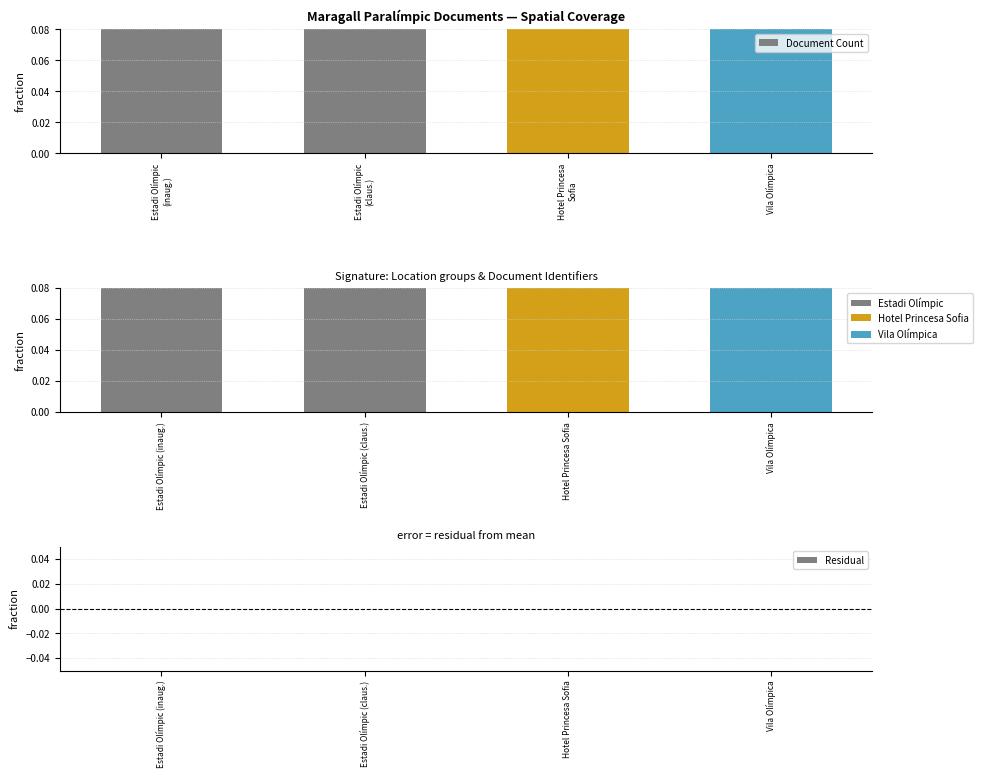

What is the total value across all series at Vila Olímpica?

0.2